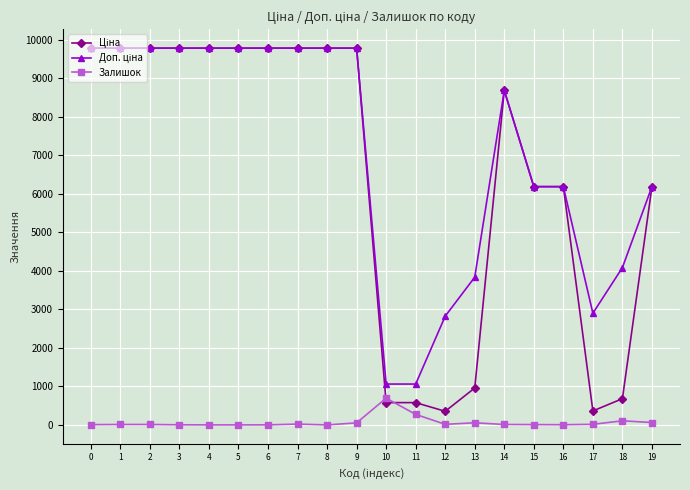

Where is Ціна nearest to the value 5064?

15